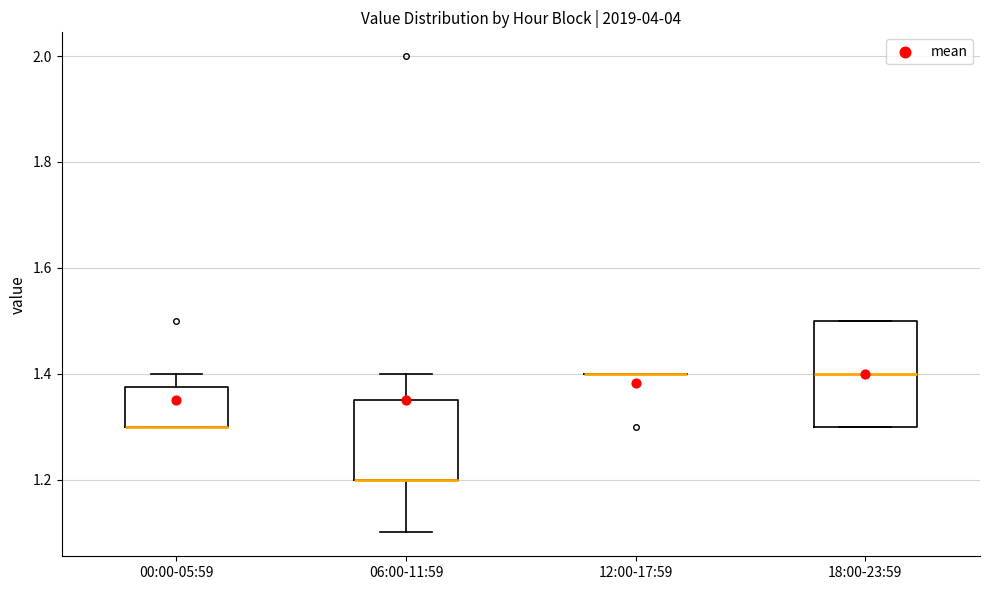

Reading left to right, read every box against the y-axis: the position of its median line, the range the box covers, and the ends of its whiskers. The values are not printed on the chart, so give them approximately, as read against the axis.

00:00-05:59: median 1.30 (drawn on the box's lower edge), box 1.30 to 1.38, whiskers 1.30 to 1.40
06:00-11:59: median 1.20 (drawn on the box's lower edge), box 1.20 to 1.36, whiskers 1.10 to 1.40
12:00-17:59: box collapsed to a line at 1.40, whiskers 1.40 to 1.40
18:00-23:59: median 1.40, box 1.30 to 1.50, whiskers 1.30 to 1.50